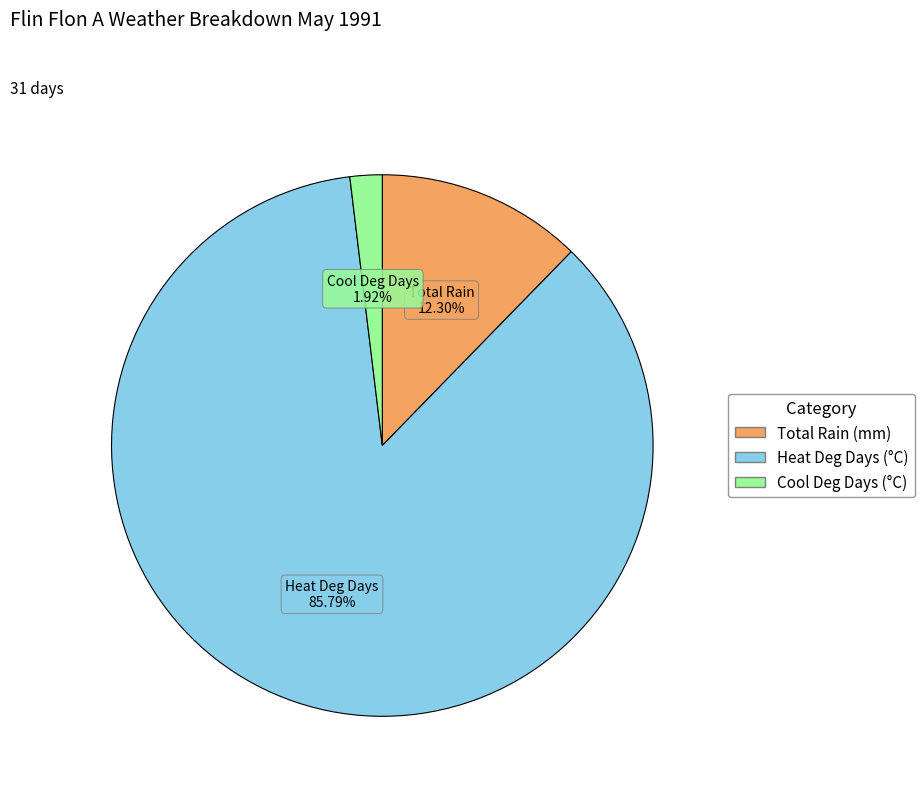

Is there a majority slice in this chart?

Yes